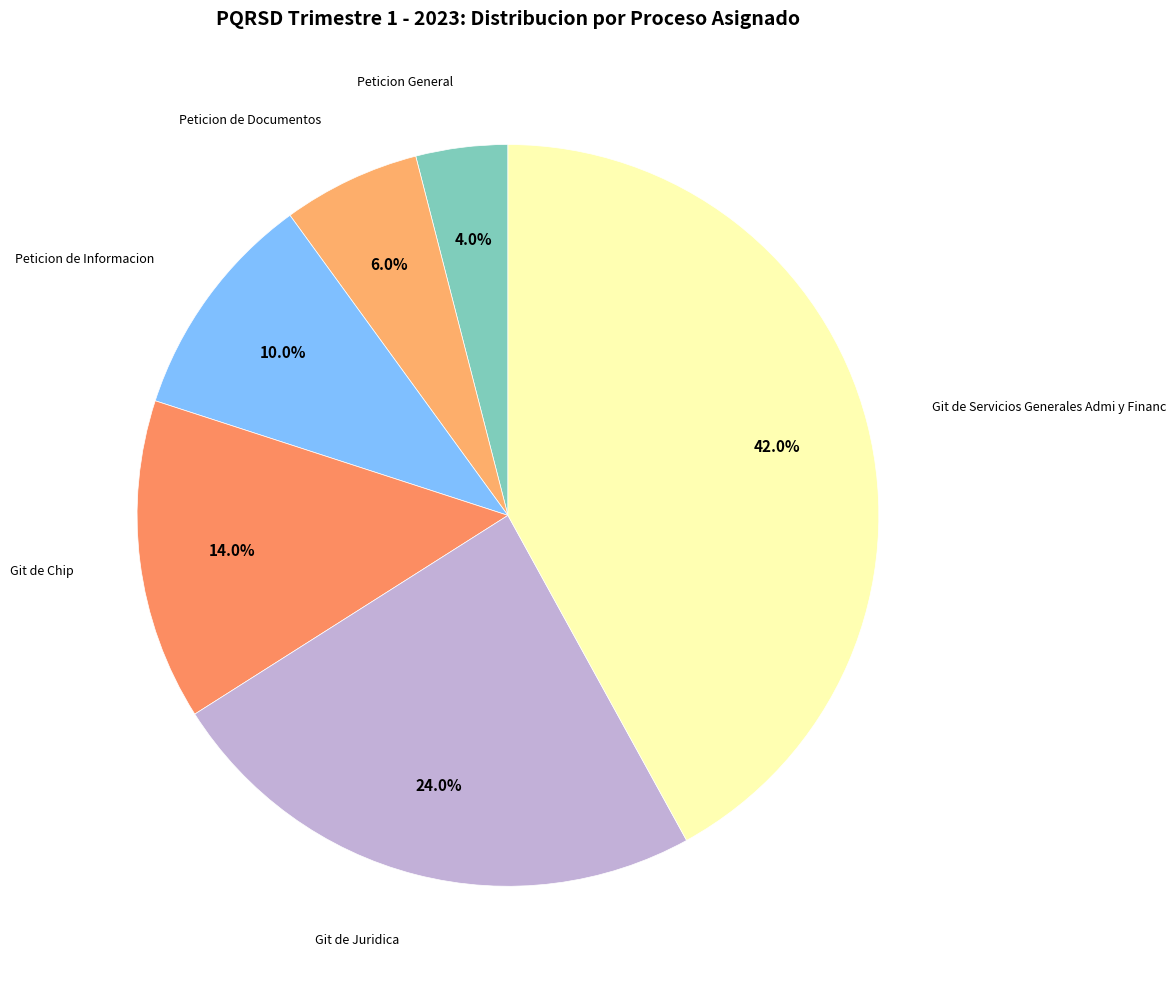

How many slices are in this pie chart?

6